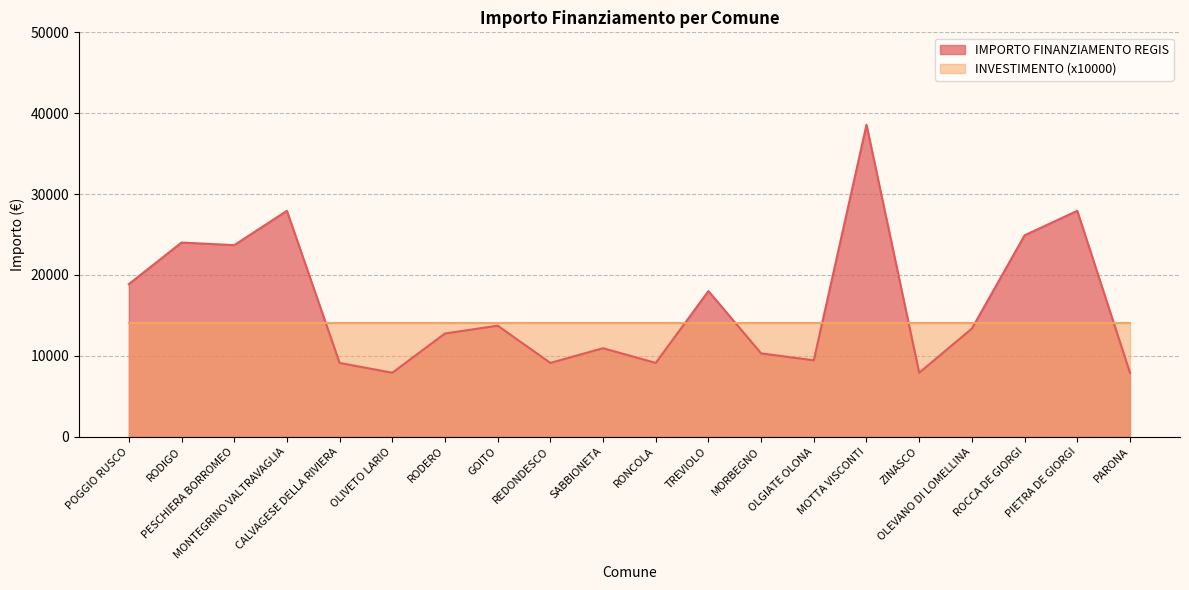

At which category does the data reach its first local peak?

RODIGO